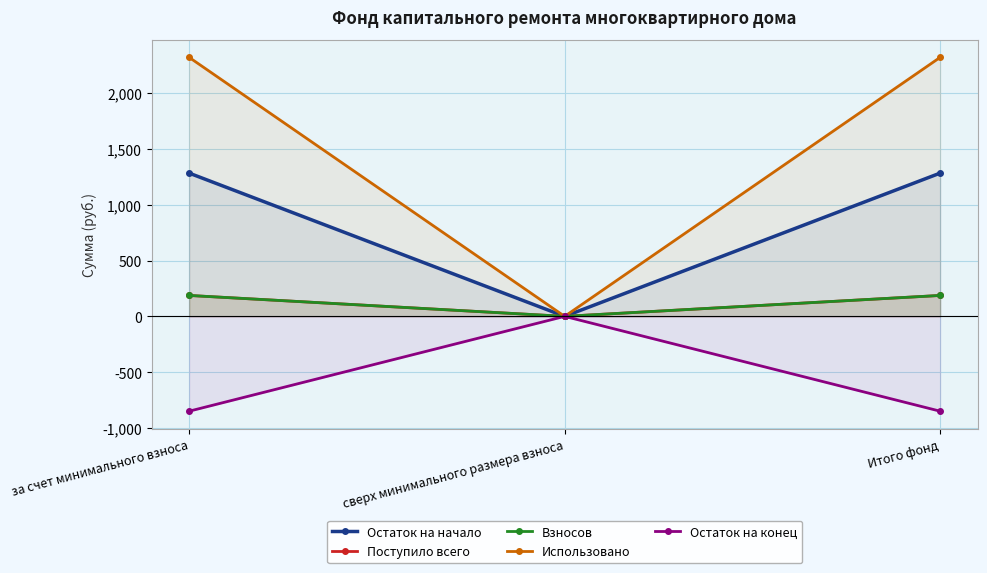

List the series in order of their peak value, highest first.

Использовано, Остаток на начало, Поступило всего, Взносов, Остаток на конец